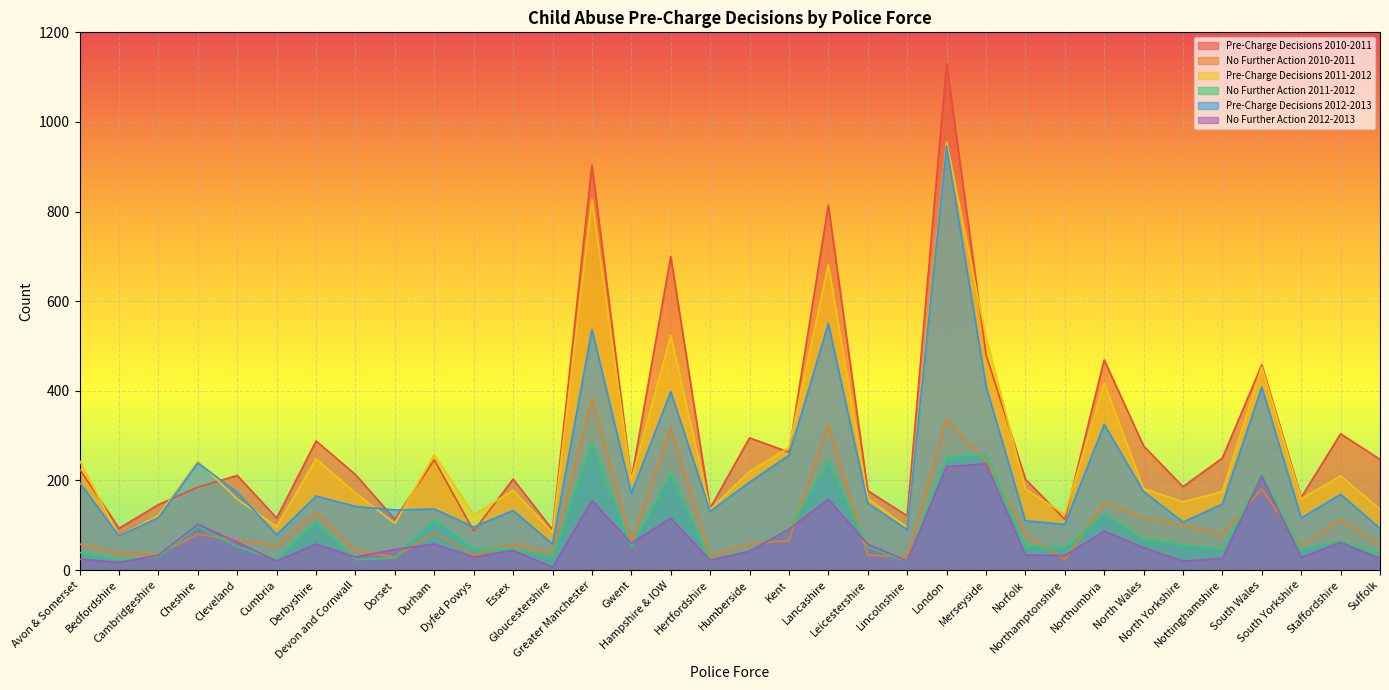

At which label is Pre-Charge Decisions 2010-2011 closest to 608?

Hampshire & IOW